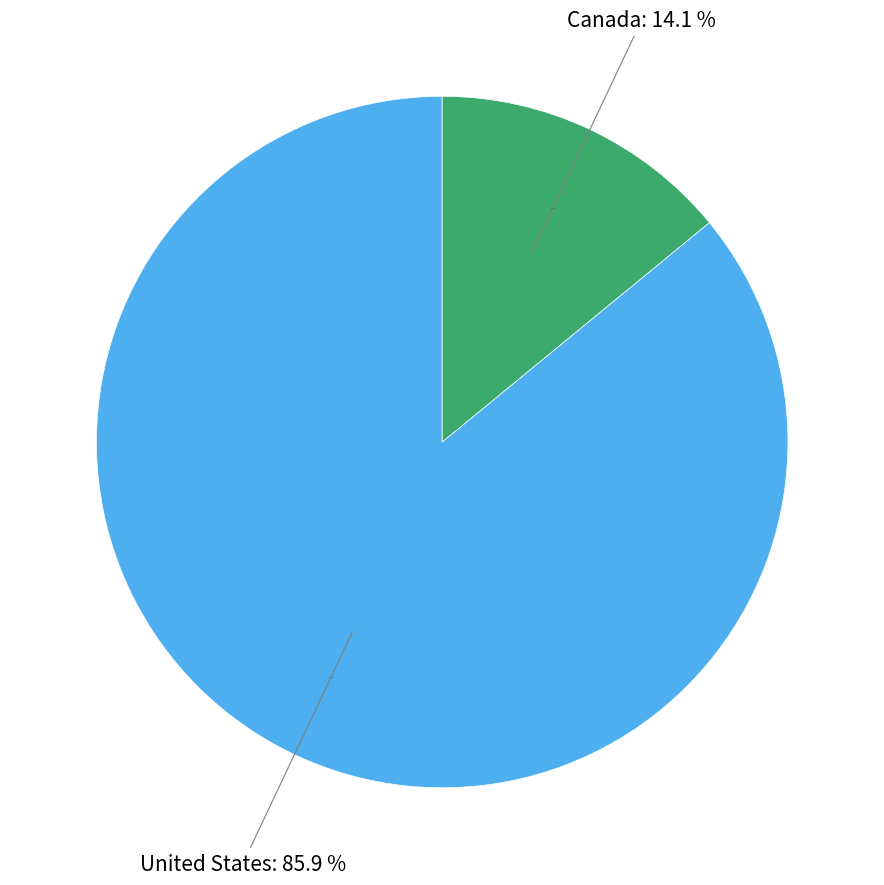

How much of the chart is everything except Canada?

85.9%